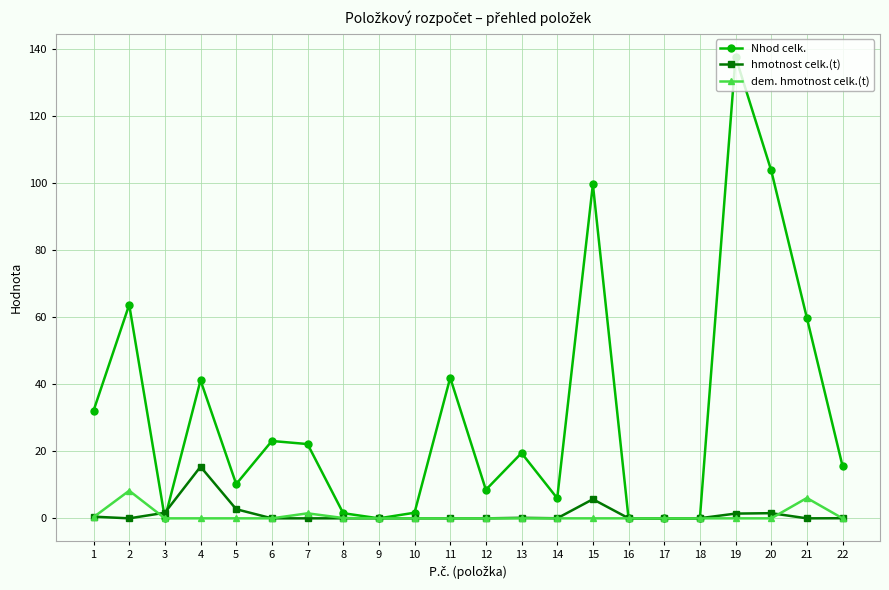

What is the sum of all Nhod celk. values?

688.7